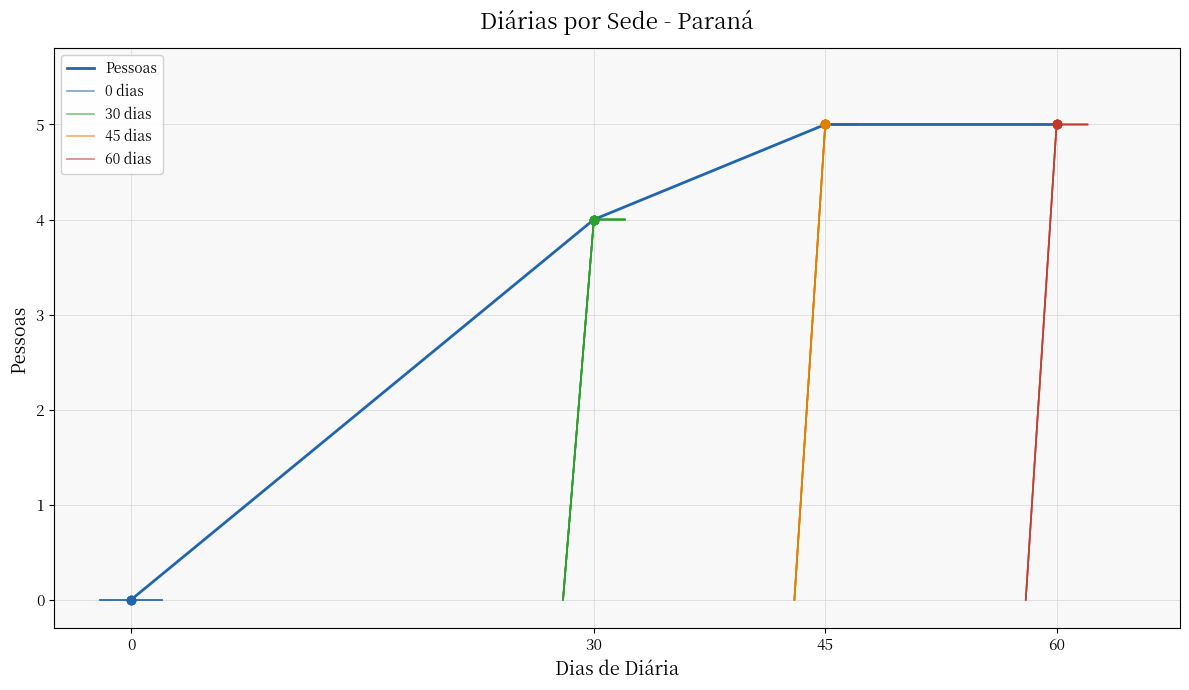

The chart shows a value of 8 at Londrina. True or false?

False